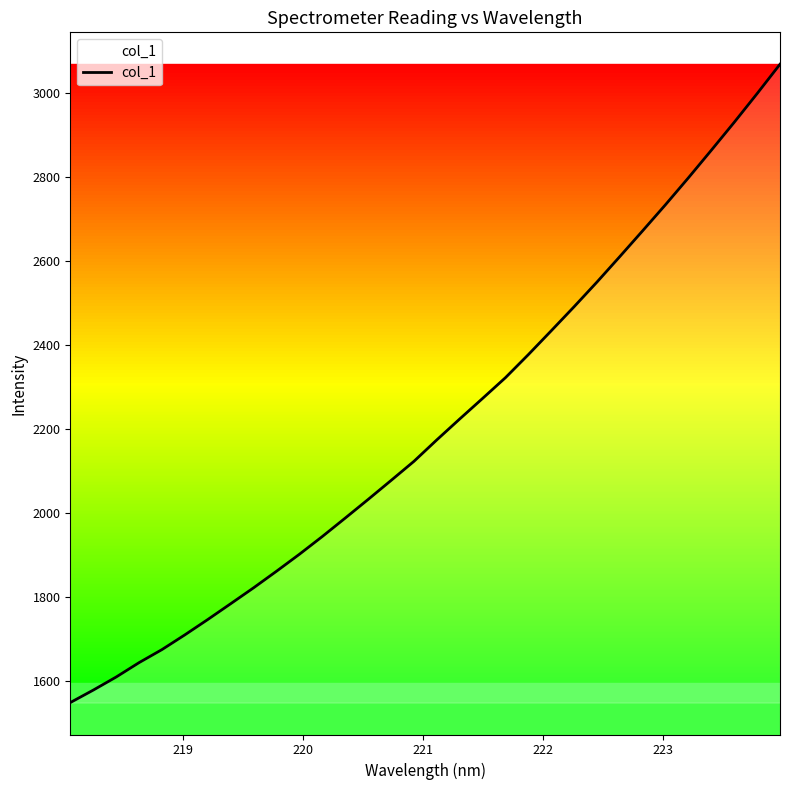

What is the difference between the maximum and minimum values?

1519.0